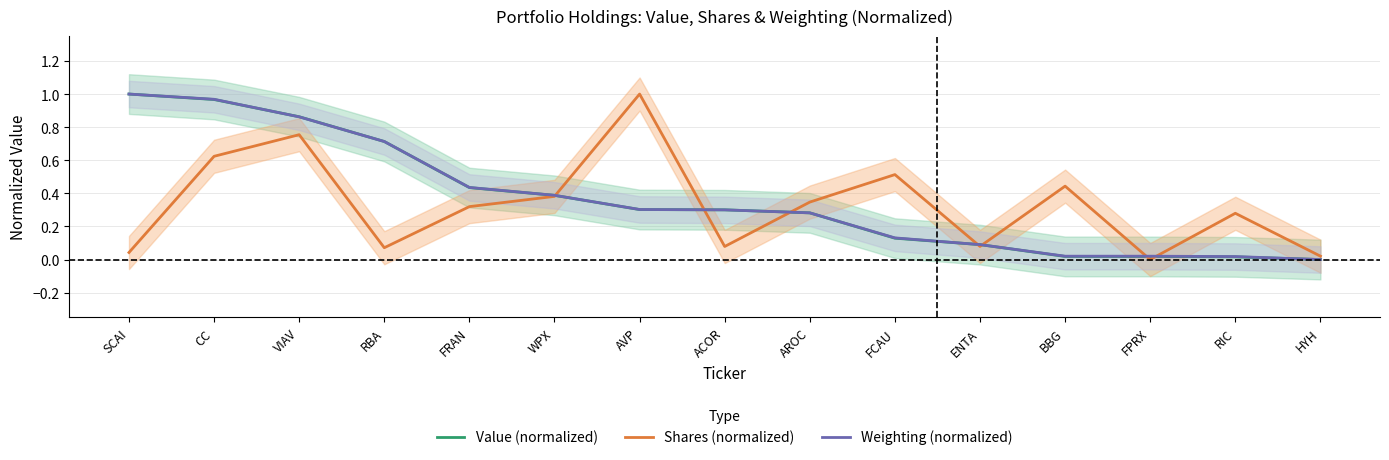

What is the sum of the Value (normalized) values at ENTA and SCAI?

1.1